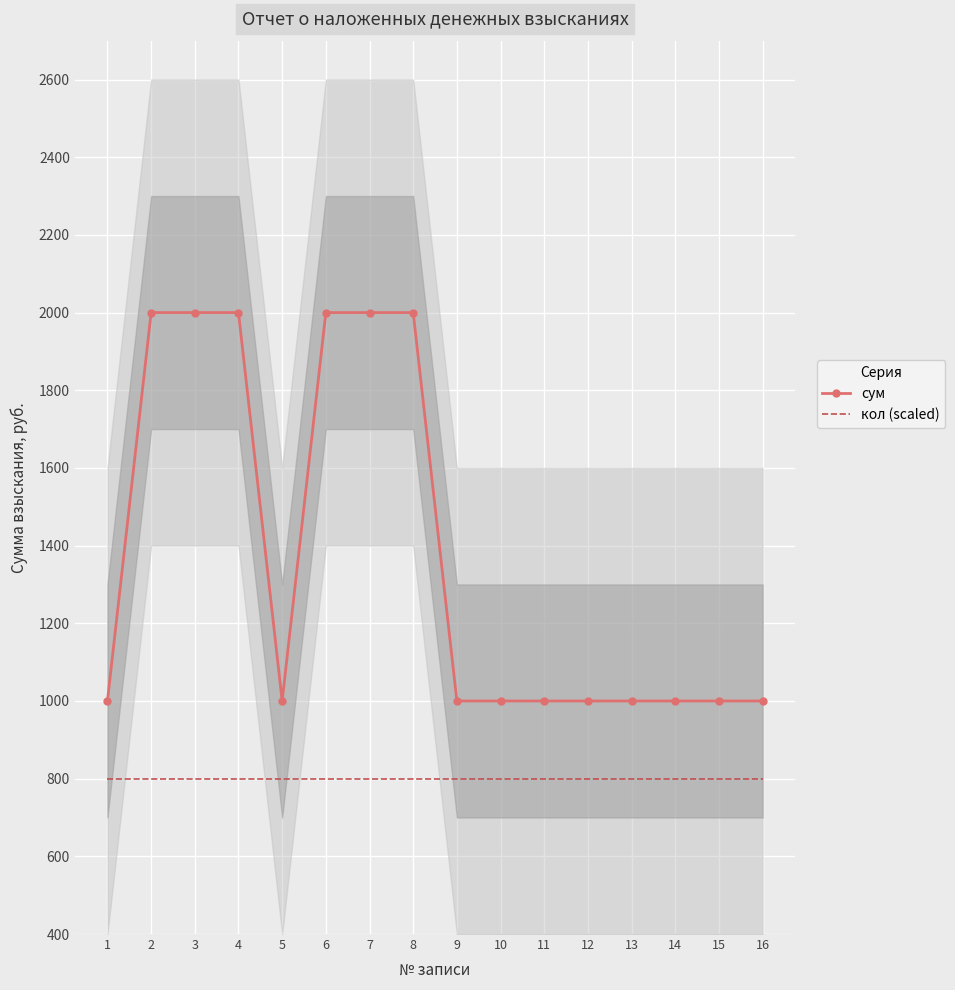

Rank the categories by кол (scaled) value from lowest to highest.

1, 2, 3, 4, 5, 6, 7, 8, 9, 10, 11, 12, 13, 14, 15, 16